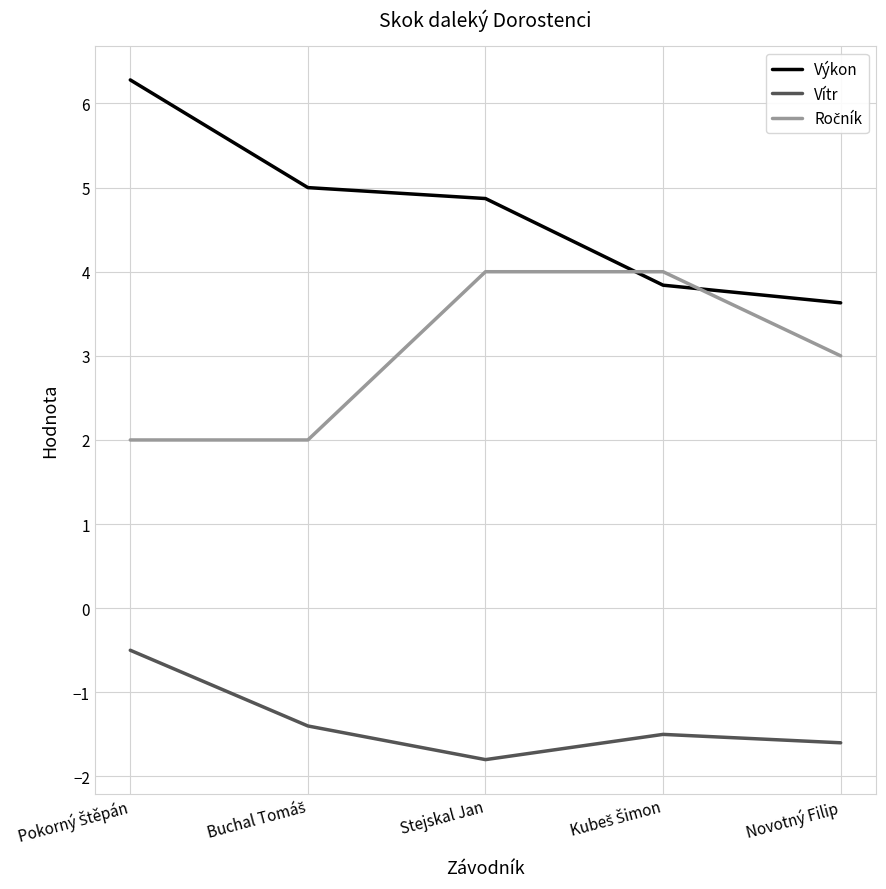

Which series has the widest spread of values?

Výkon